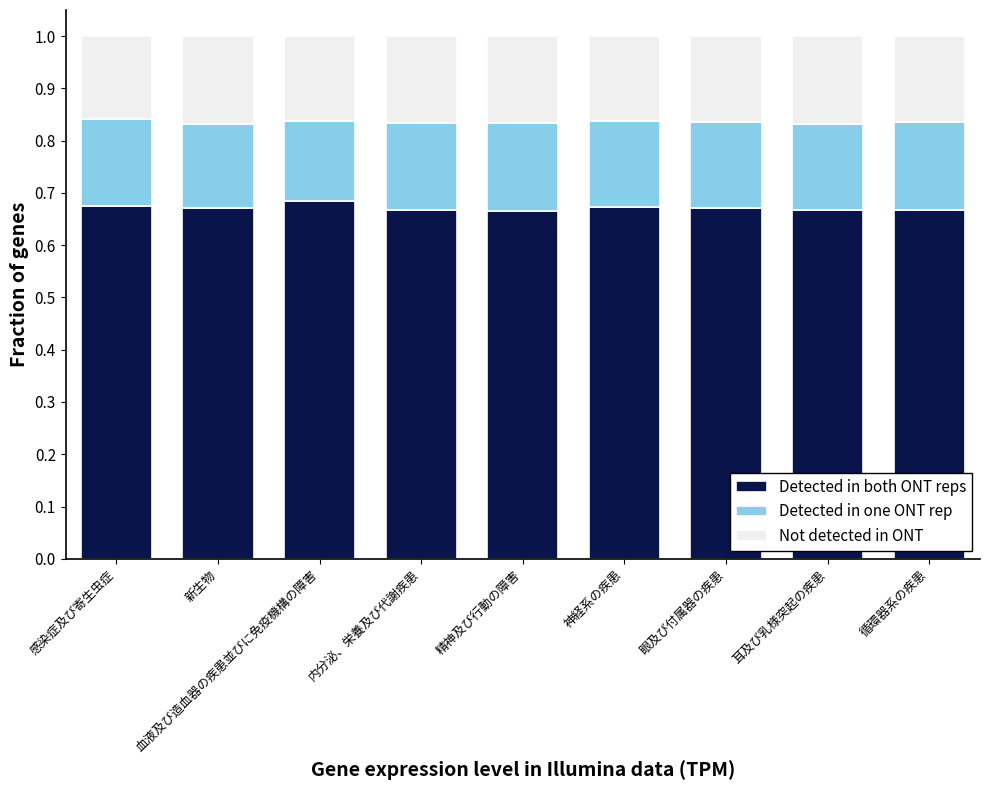

Is it true that Detected in both ONT reps equals 0.9 at 血液及び造血器の疾患並びに免疫機構の障害?

False